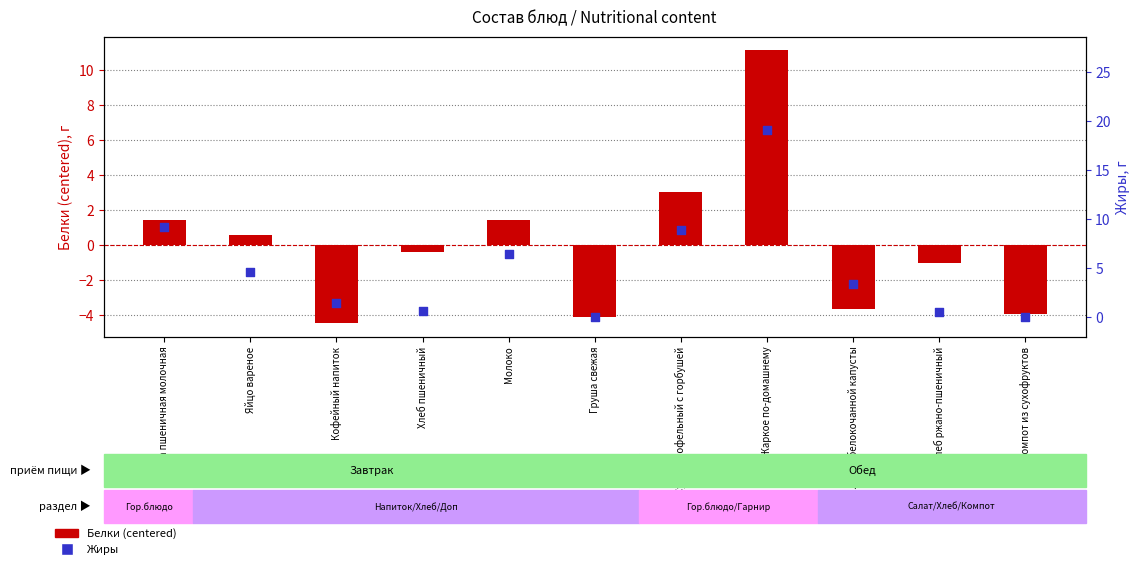

Which series reaches the maximum Y coordinate?

Жиры